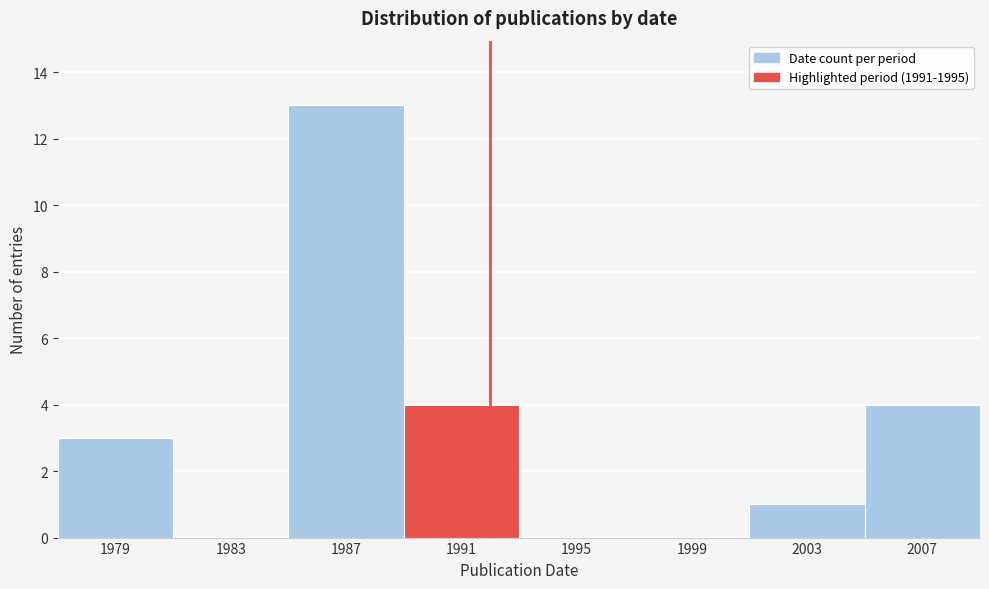

Reading left to right, what are all the values shown in this chart?

1979=3	1983=0	1987=13	1991=4	1995=0	1999=0	2003=1	2007=4